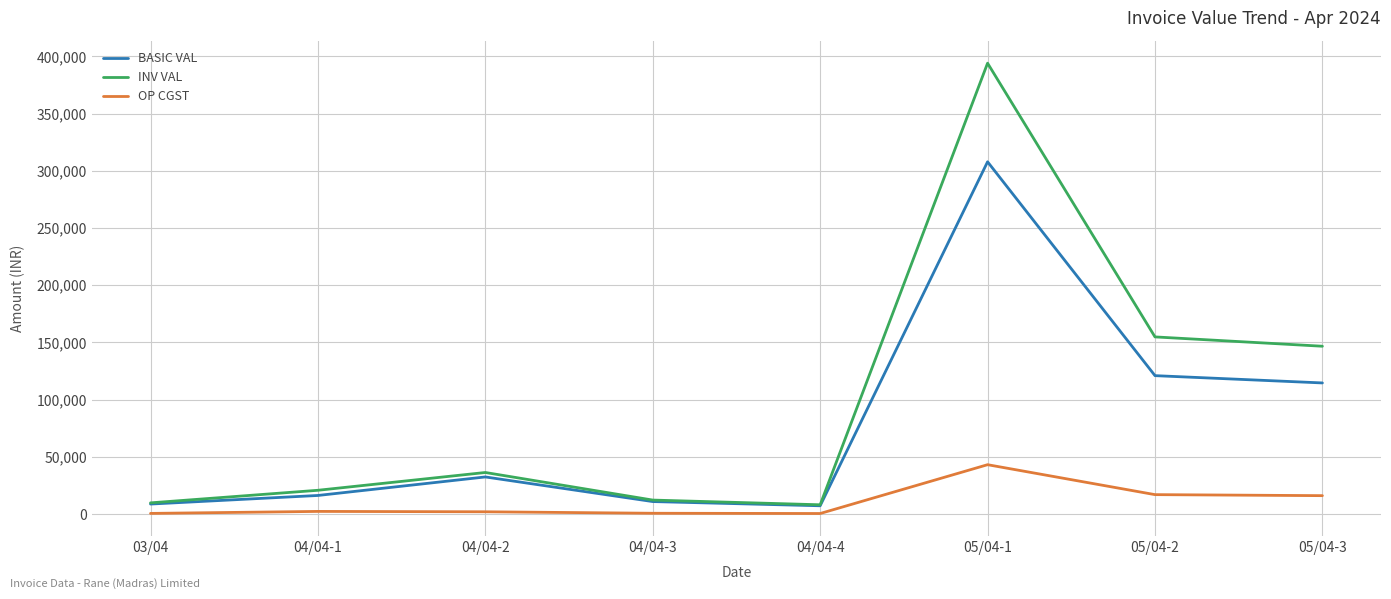

Does the chart display data point markers on the line(s)?

No